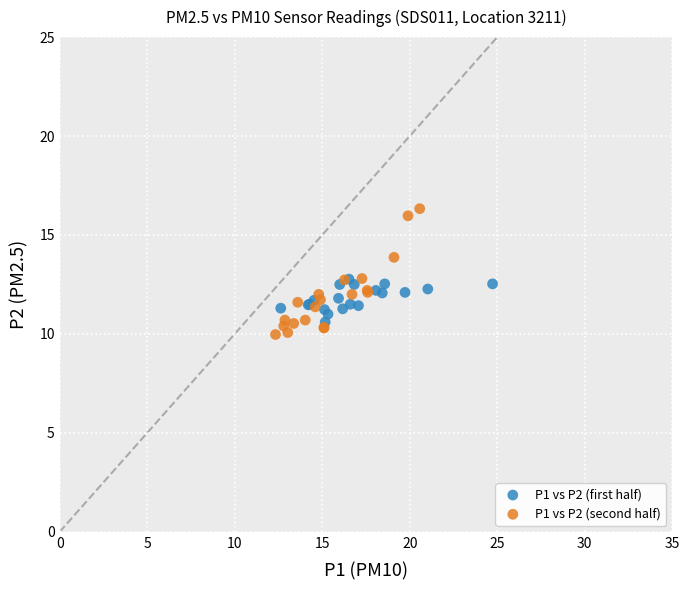

Which series reaches the maximum Y coordinate?

P1 vs P2 (second half)